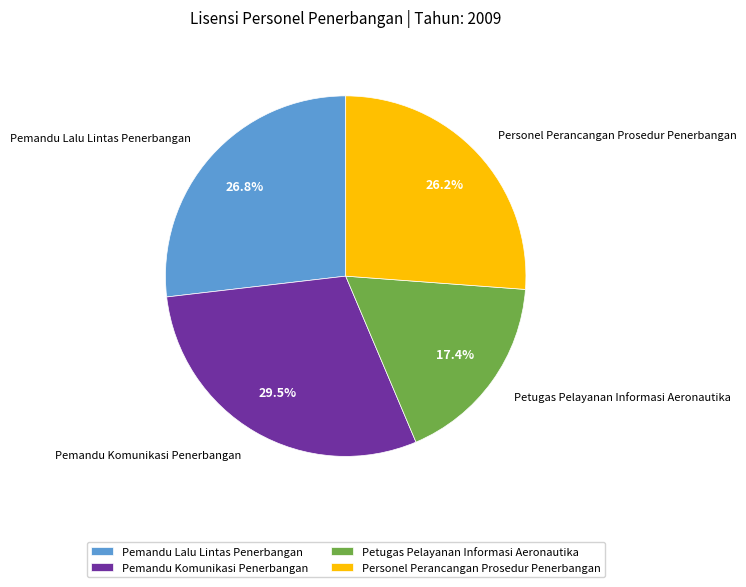

Count the number of slices in the pie.

4